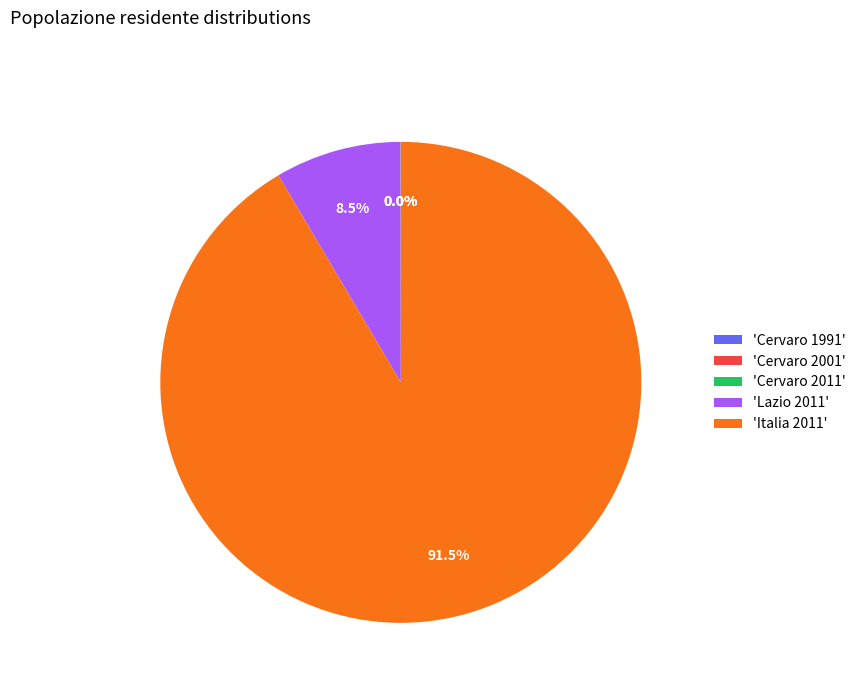

What portion of the pie excludes 'Italia 2011'?

8.5%